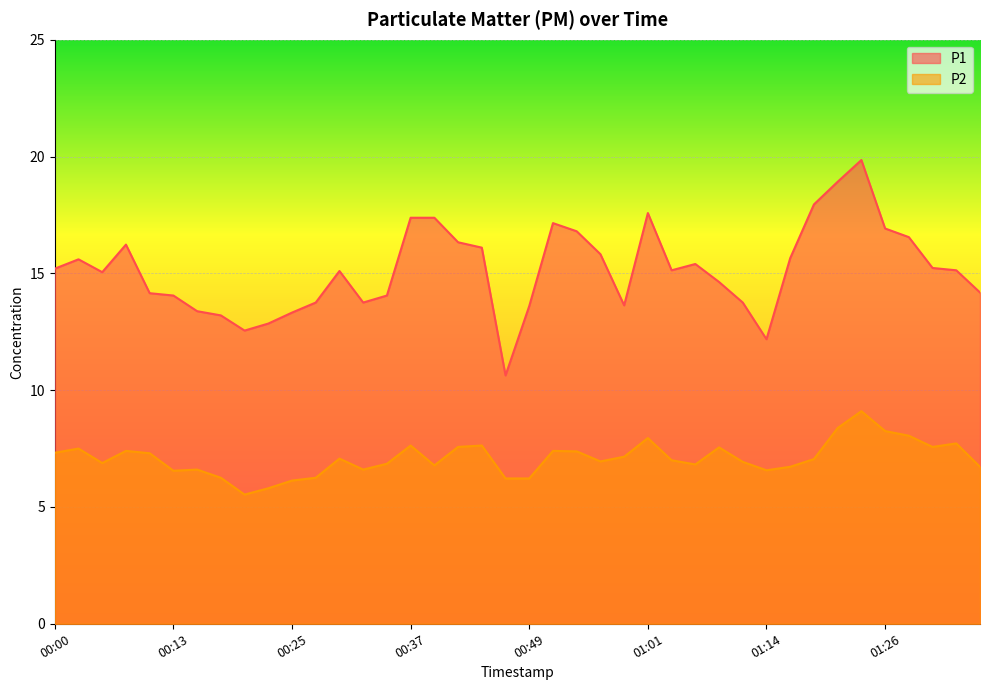

At which category does P2 reach its first local peak?

00:03